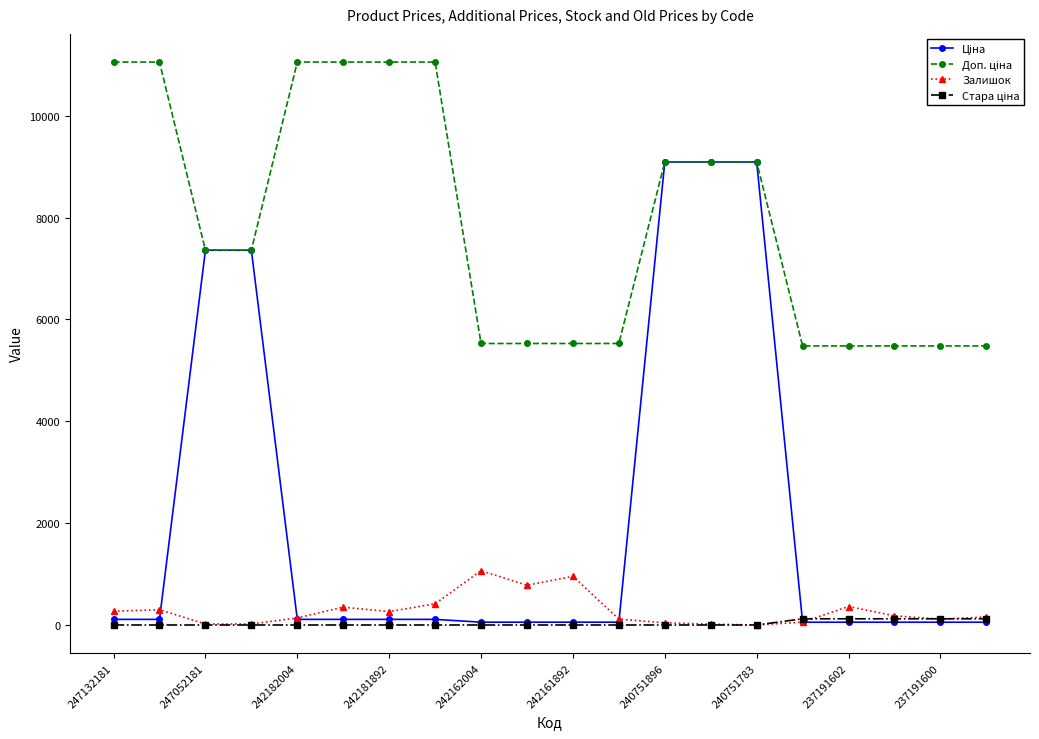

At how many categories does at least one series exceed 7877?

9